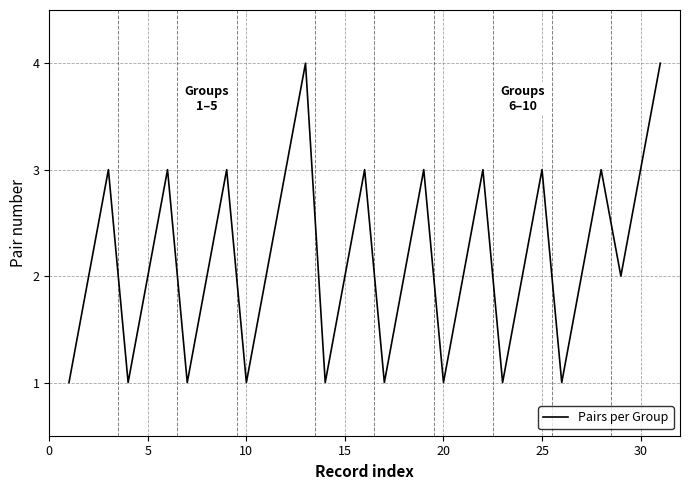

Reading left to right, what are all the values shown in this chart?

1	2	3	1	2	3	1	2	3	1	2	3	4	1	2	3	1	2	3	1	2	3	1	2	3	1	2	3	2	3	4